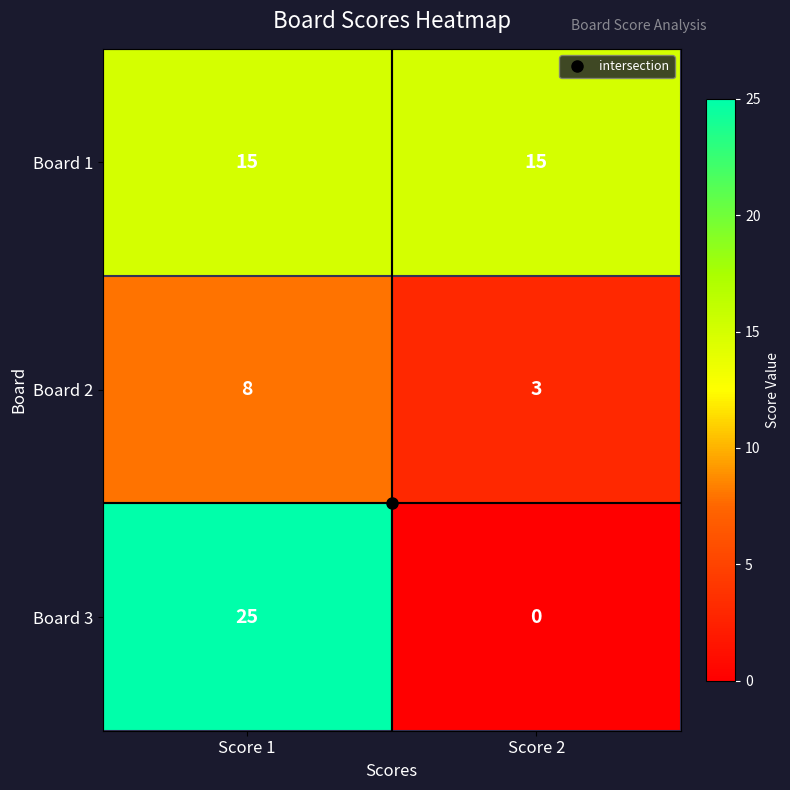

At how many categories does at least one series exceed 19?

1